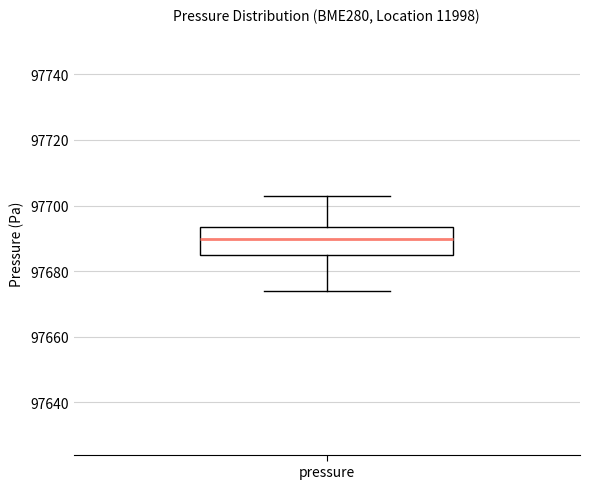

Transcribe this box plot: give where the median line is, the range the box spans, and where the two whiskers end, as read against the y-axis. The values are not printed on the chart, so give them approximately, as read against the axis.

median 97690, box 97684 to 97694, whiskers 97674 to 97704